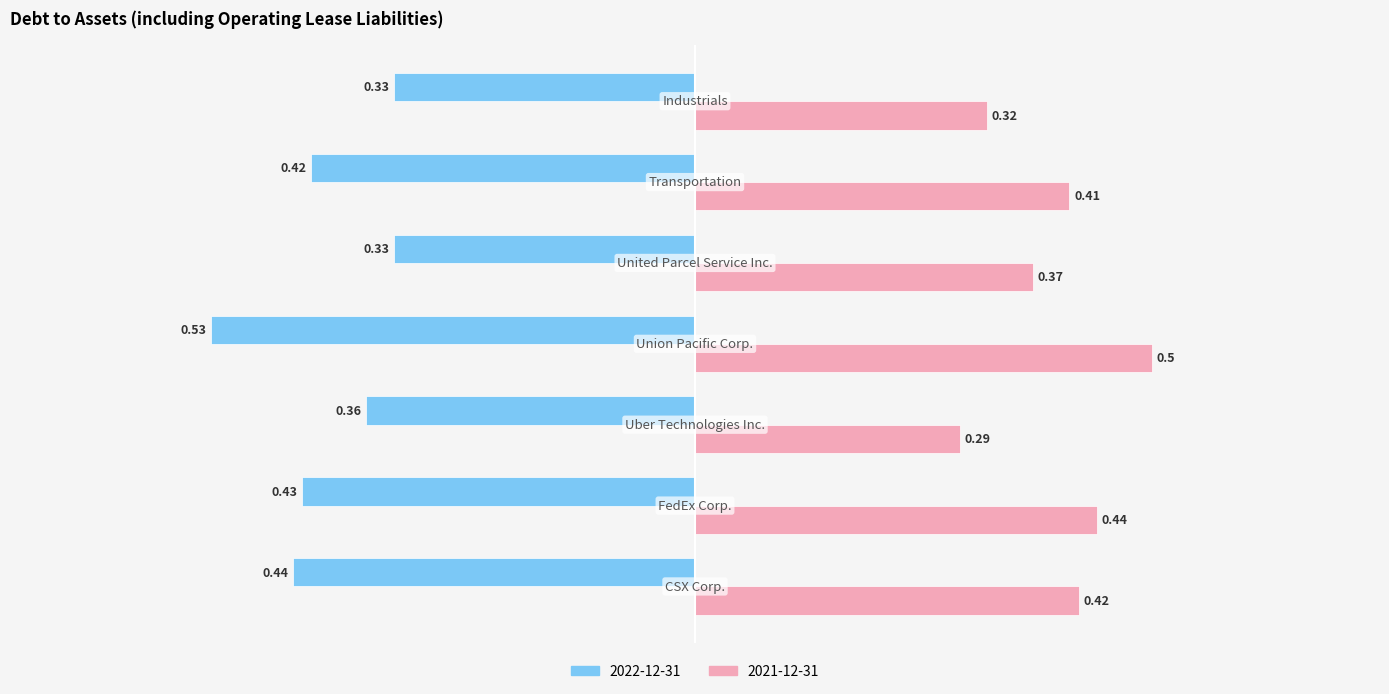

At how many categories does at least one series exceed 0?

7